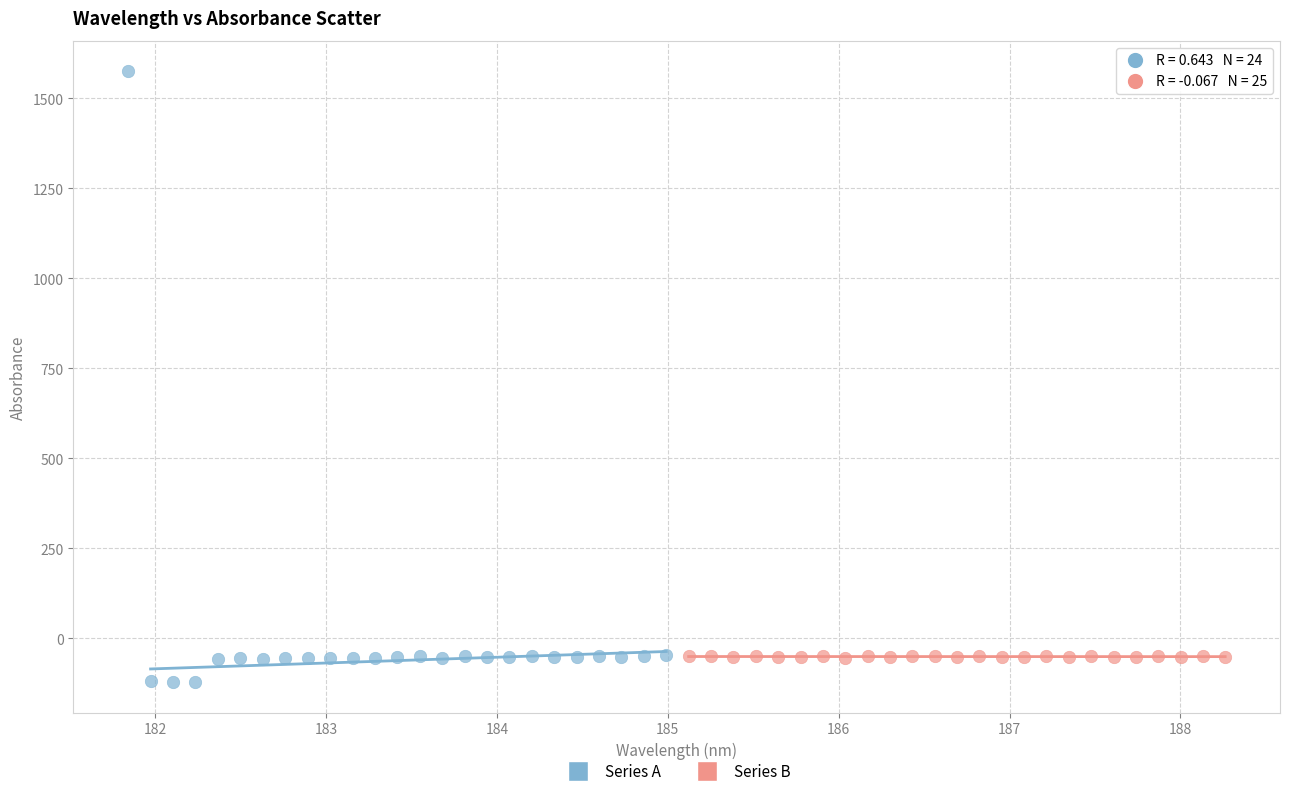

Which series reaches the maximum Y coordinate?

Series A